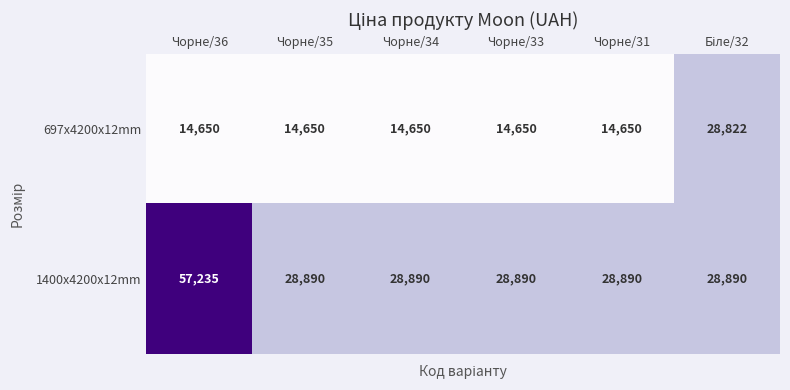

Which label corresponds to the largest value in the chart?

Чорне/36